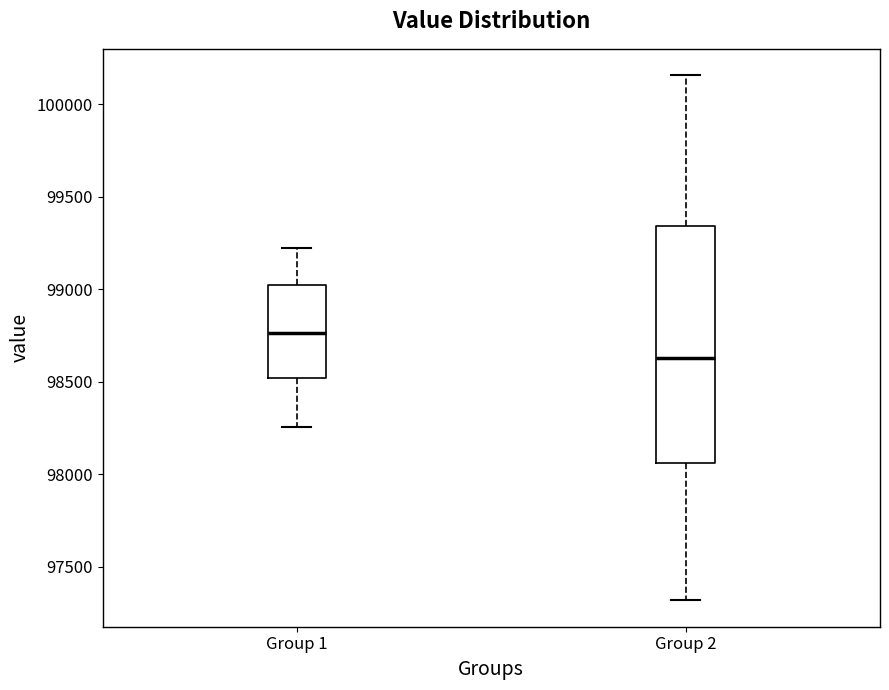

Reading left to right, transcribe this box plot: for each box, give where its median line is, the range the box spans, and where its two whiskers end, as read against the y-axis. The values are not printed on the chart, so give them approximately, as read against the axis.

Group 1: median 98750, box 98500 to 99050, whiskers 98250 to 99250
Group 2: median 98650, box 98050 to 99350, whiskers 97300 to 100150